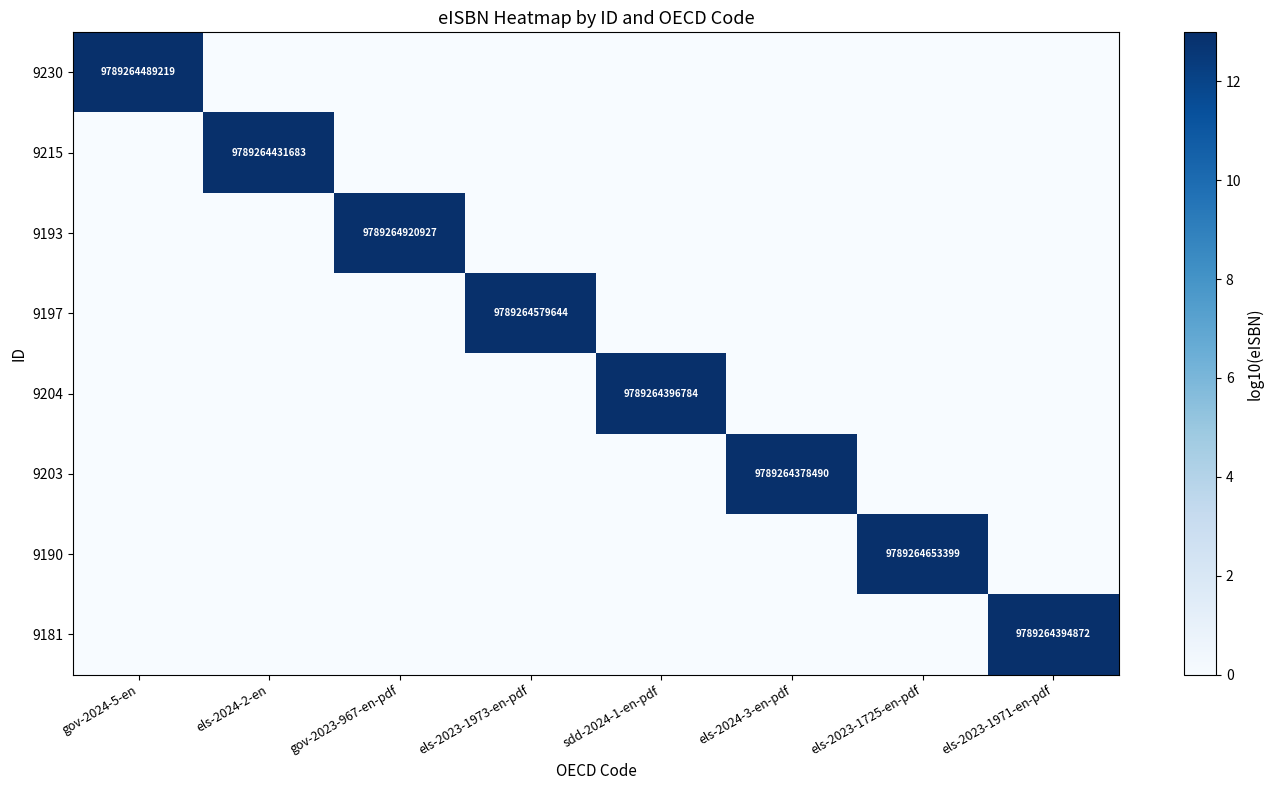

How many data points does each series have?

8